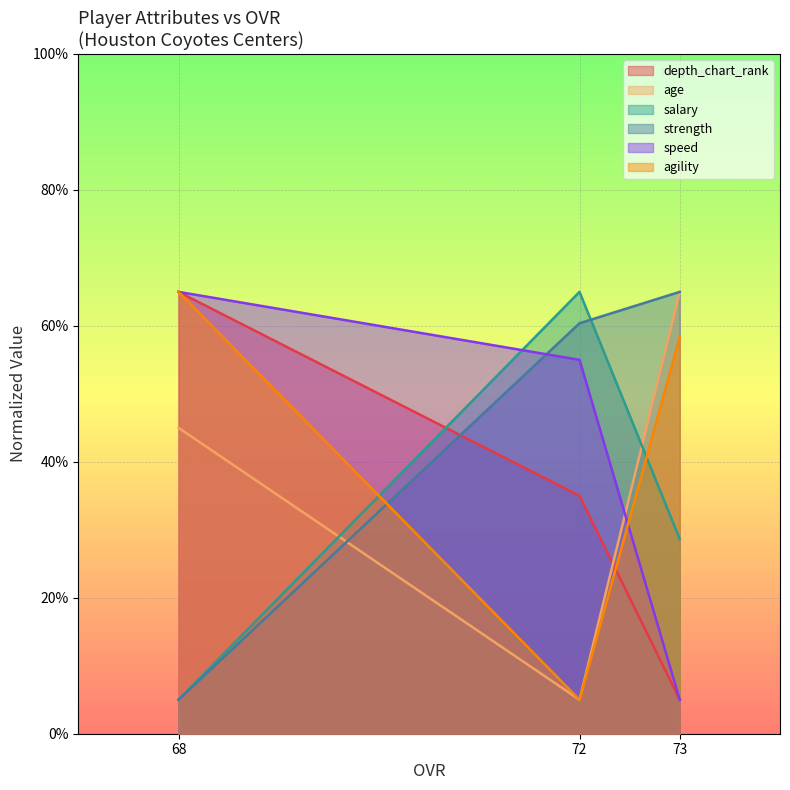

At how many categories does at least one series exceed 31?

3